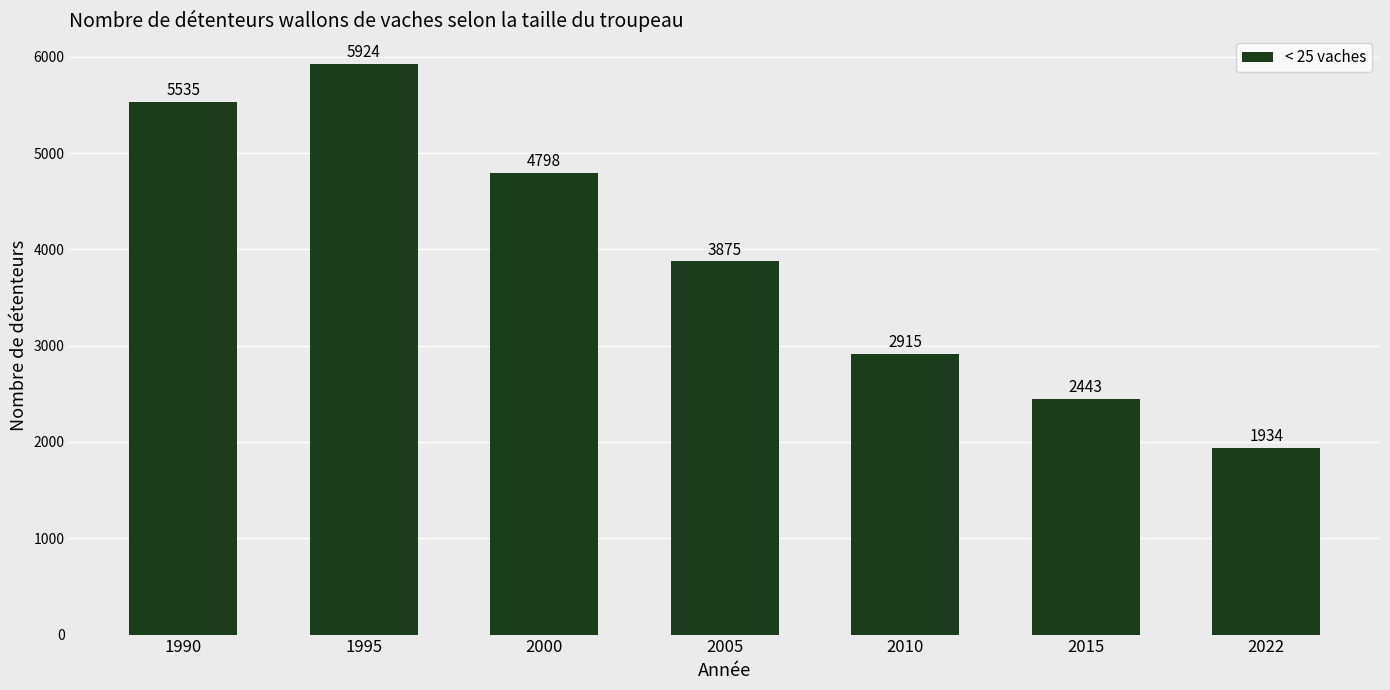

Which has a higher value, 2005 or 2000?

2000